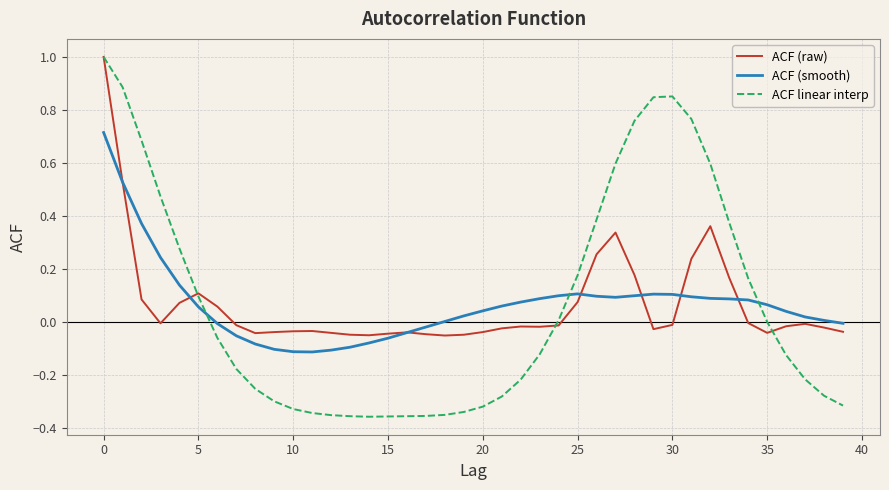

After their last crossing, which series has the higher values: ACF linear interp or ACF (raw)?

ACF (raw)